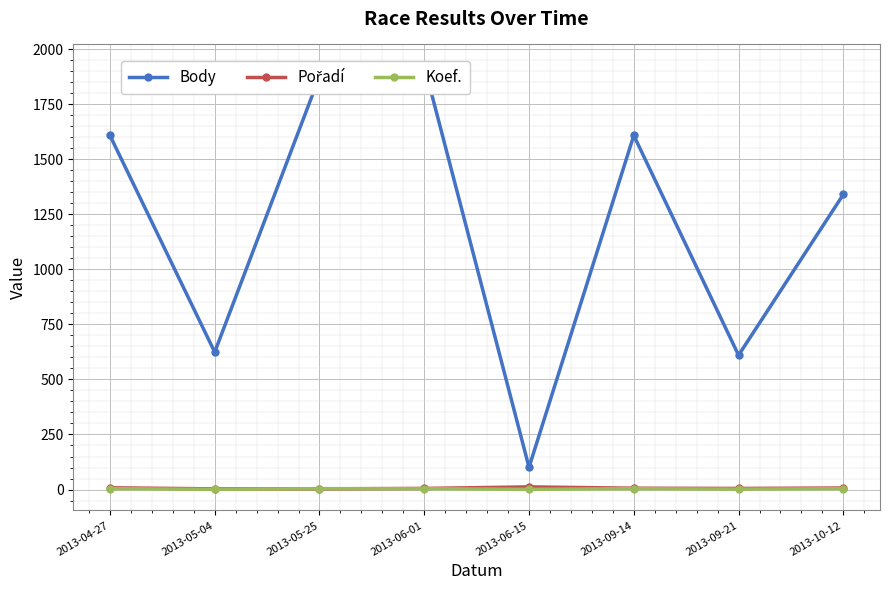

True or false: Pořadí and Body intersect in this chart.

False